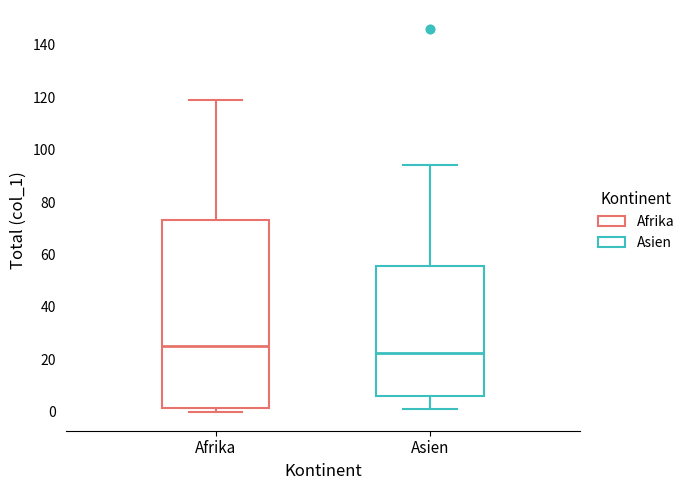

Which box has the lowest median line?

Asien